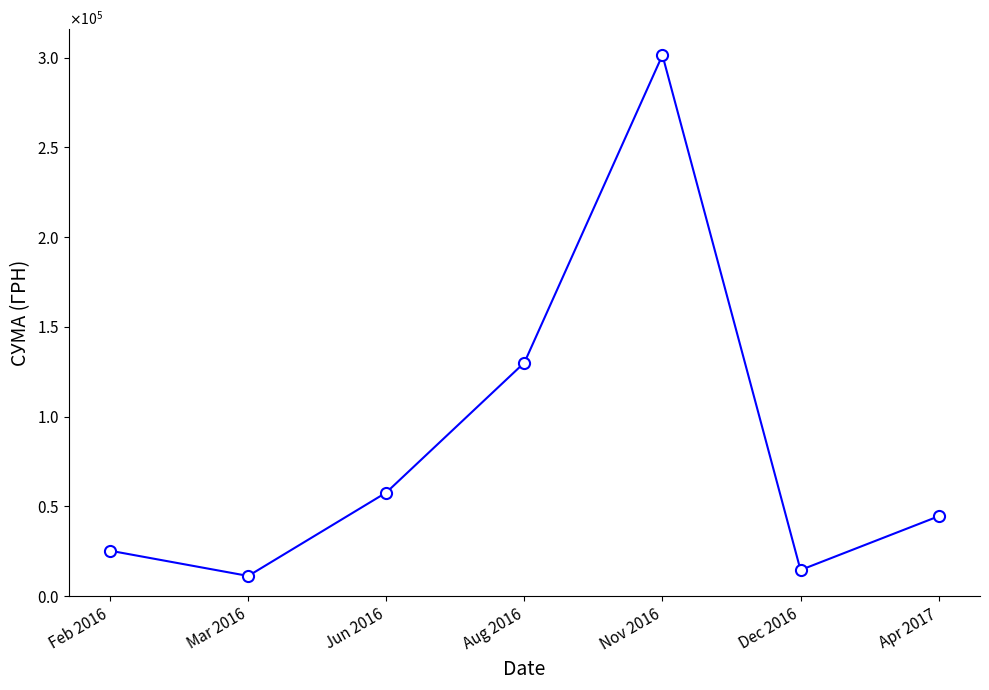

What position from the right is Mar 2016?

6